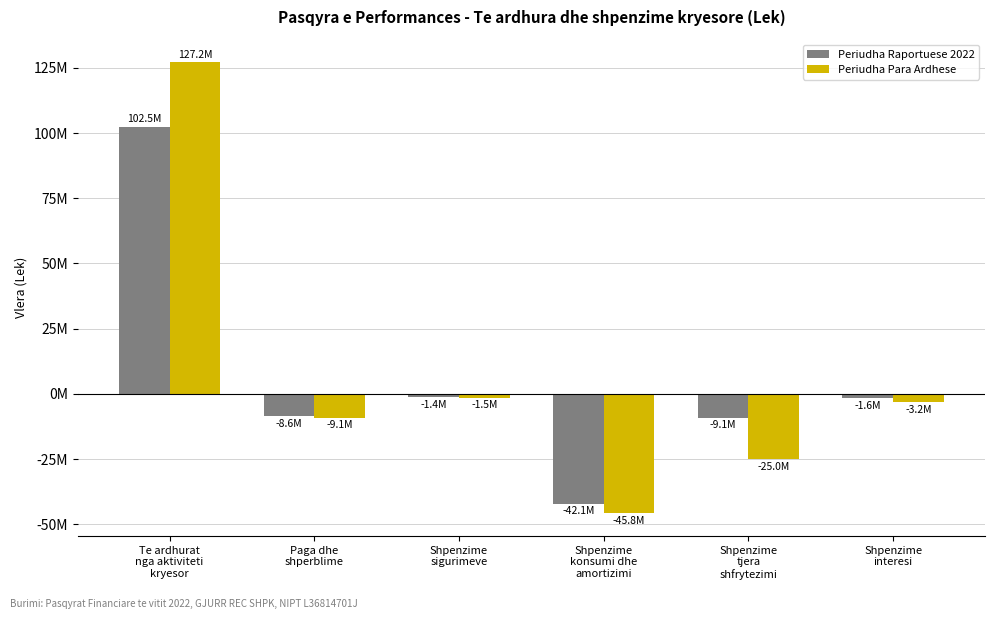

At how many categories does at least one series exceed 89365372?

1